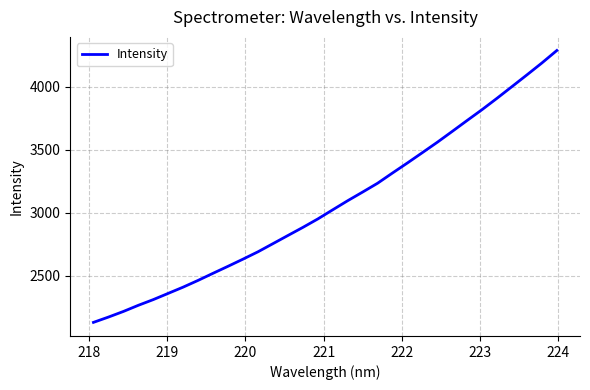

What is the difference between the maximum and minimum values?

2153.2